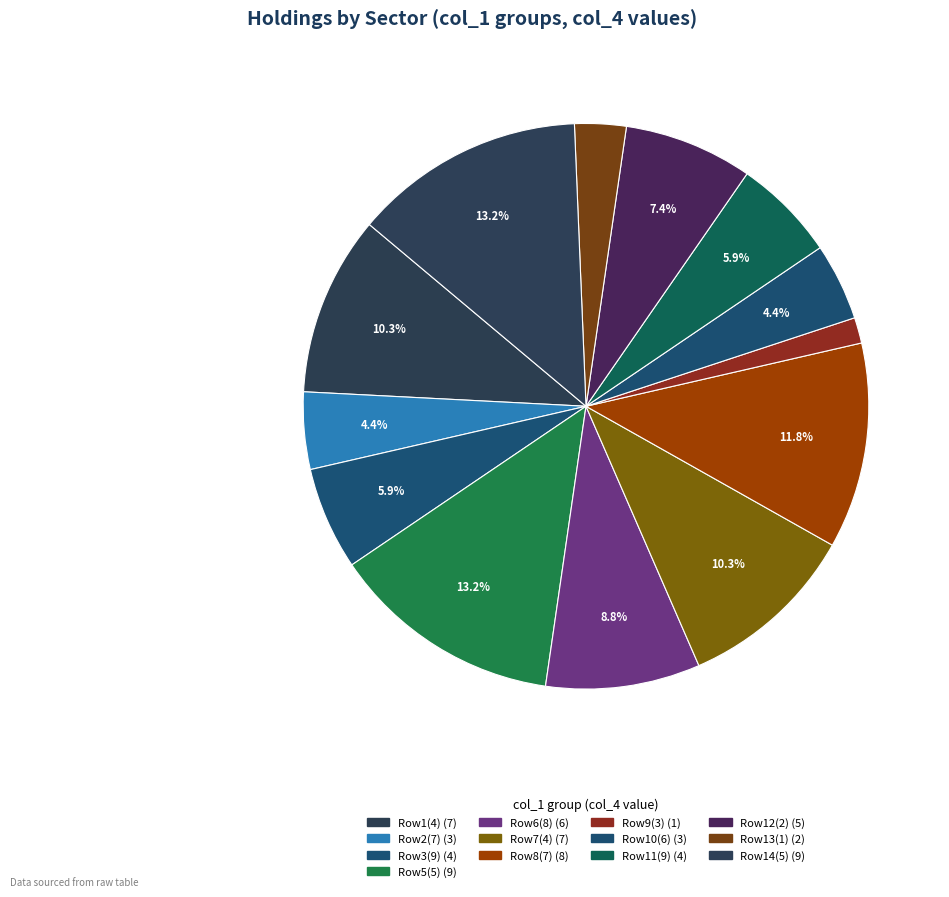

How many segments does this pie chart have?

13